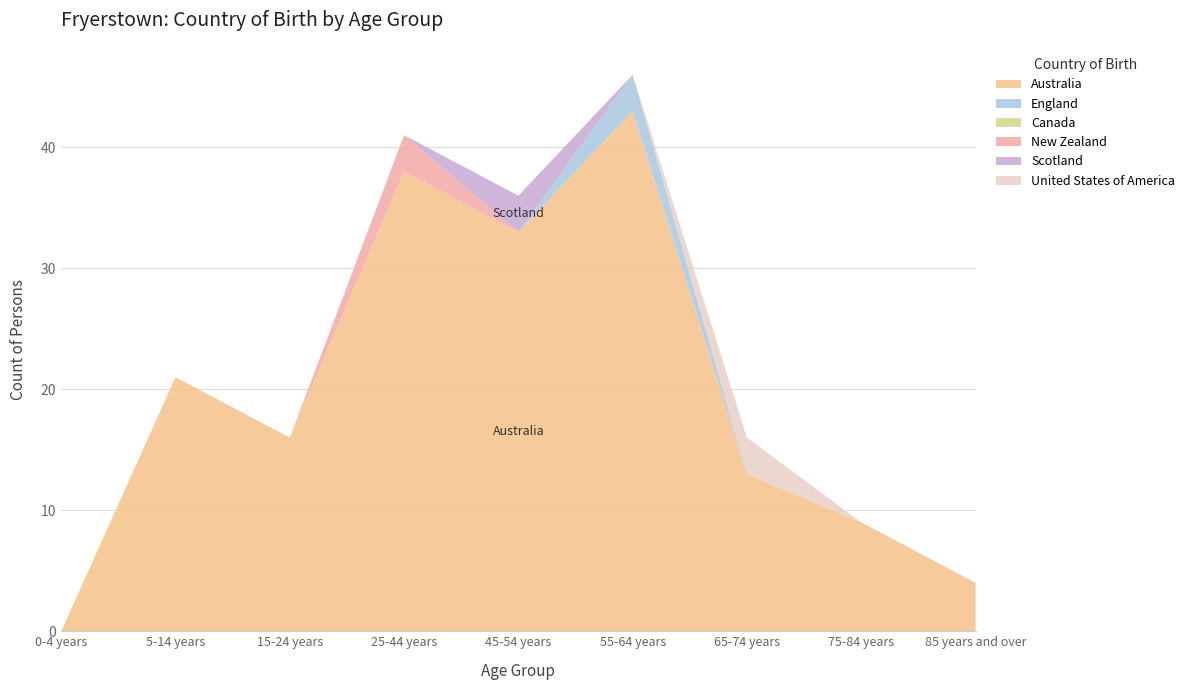

Reading left to right, extract all data points from this chart.

Australia: 0	21	16	38	33	43	13	9	4
England: 0	0	0	0	0	3	0	0	0
Canada: 0	0	0	0	0	0	0	0	0
New Zealand: 0	0	0	3	0	0	0	0	0
Scotland: 0	0	0	0	3	0	0	0	0
United States of America: 0	0	0	0	0	0	3	0	0